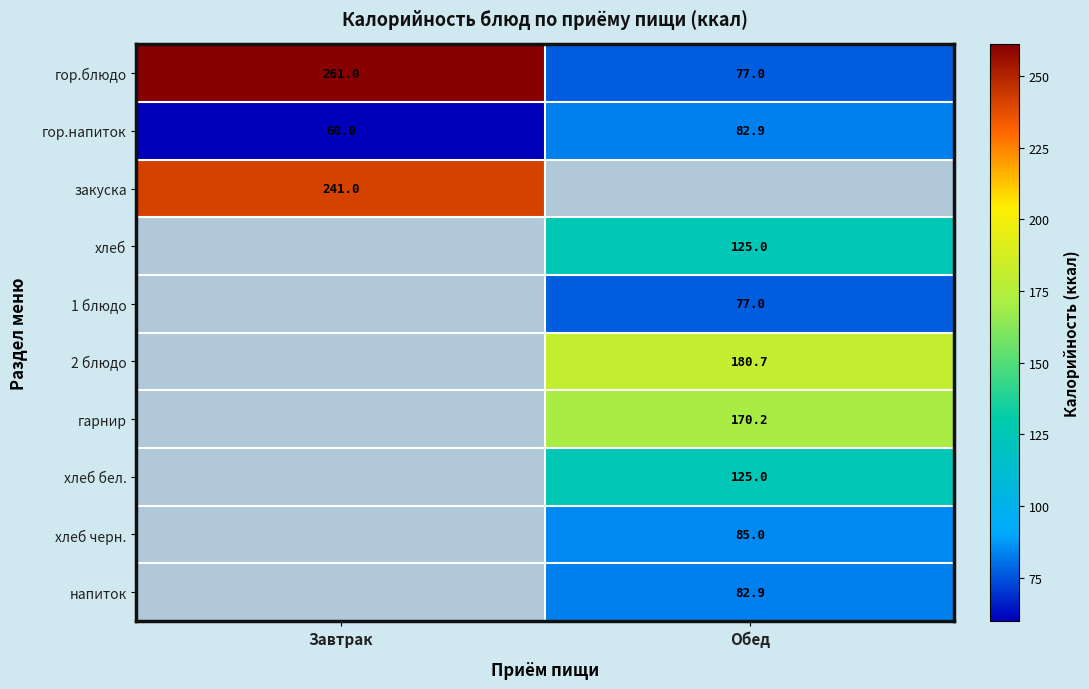

At how many categories does at least one series exceed 230?

1